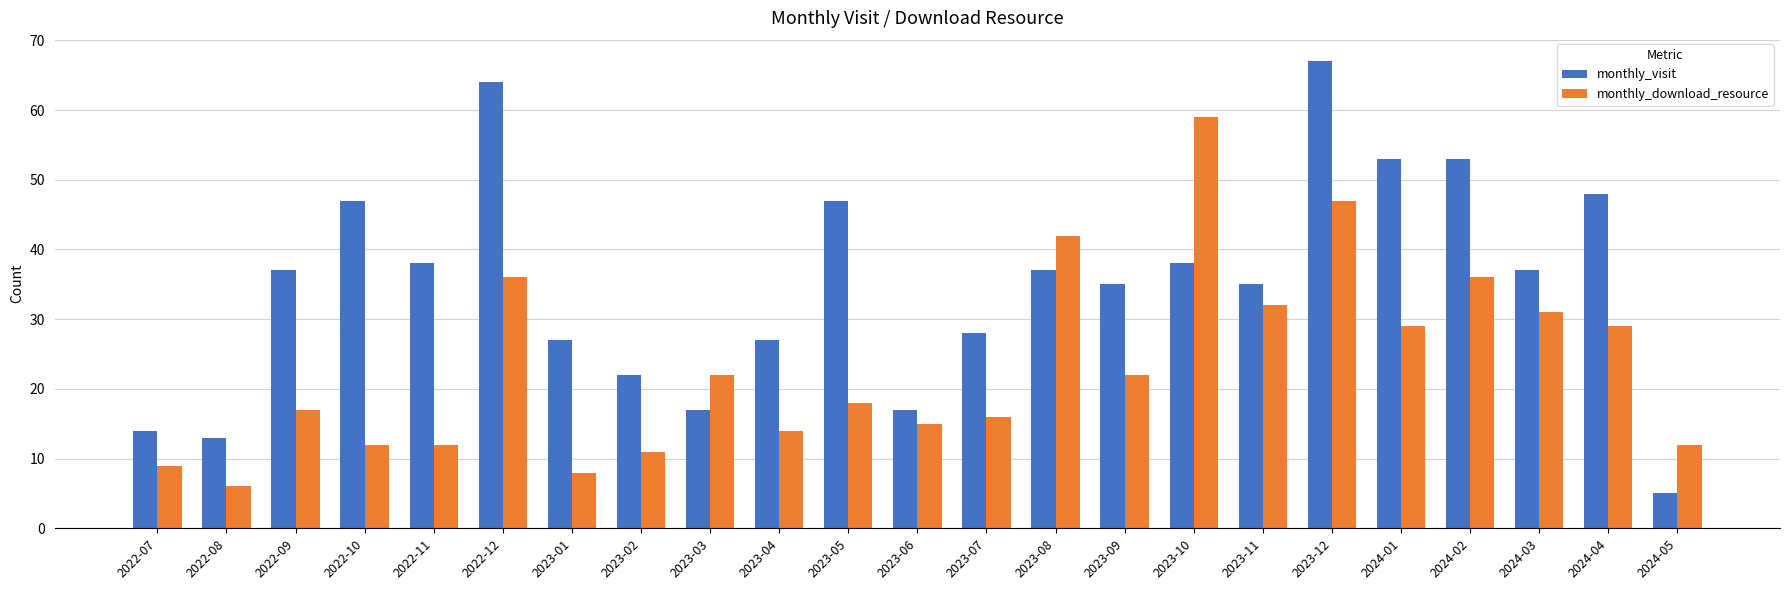

Rank the series by their maximum value, from lowest to highest.

monthly_download_resource, monthly_visit